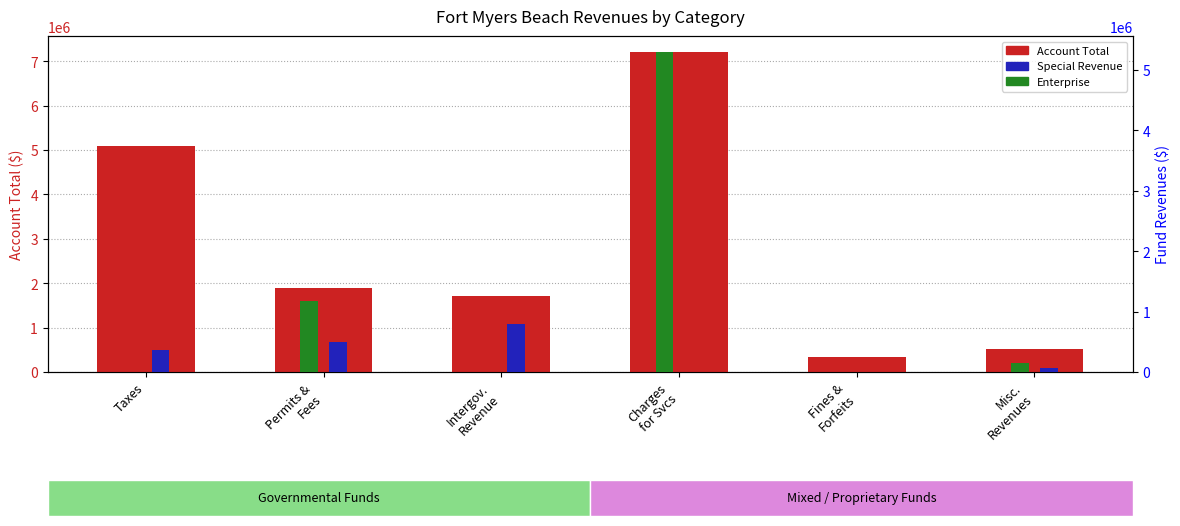

Is the value of Enterprise at Misc.
Revenues greater than the value of Special Revenue at Charges
for Svcs?

Yes